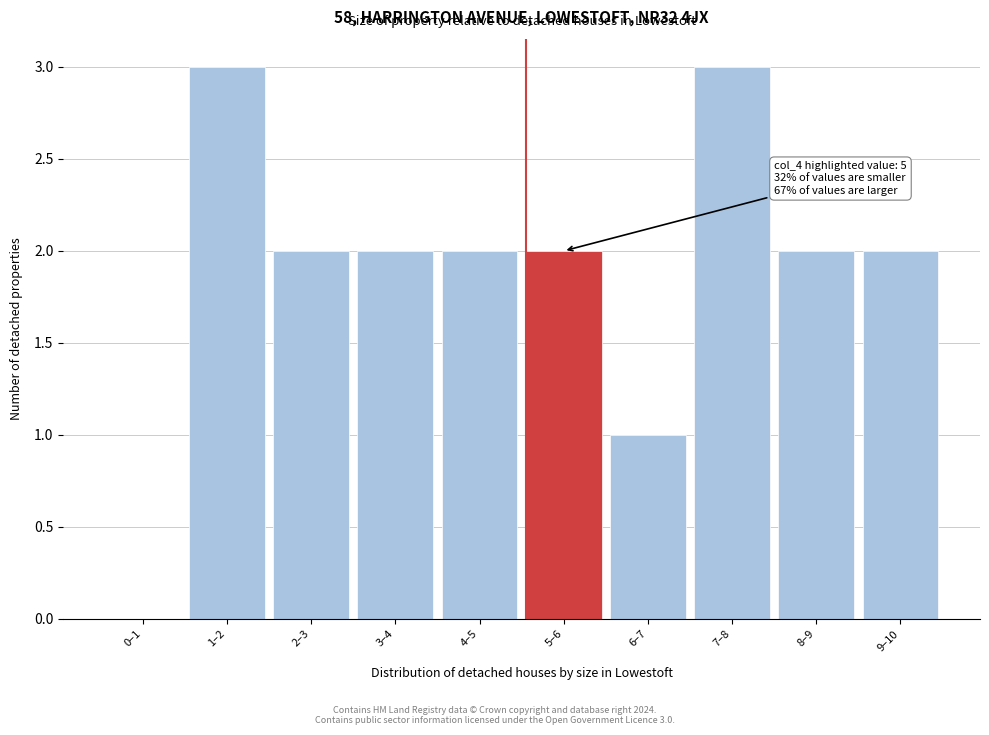

Reading left to right, extract all data points from this chart.

0–1=0	1–2=3	2–3=2	3–4=2	4–5=2	5–6=2	6–7=1	7–8=3	8–9=2	9–10=2